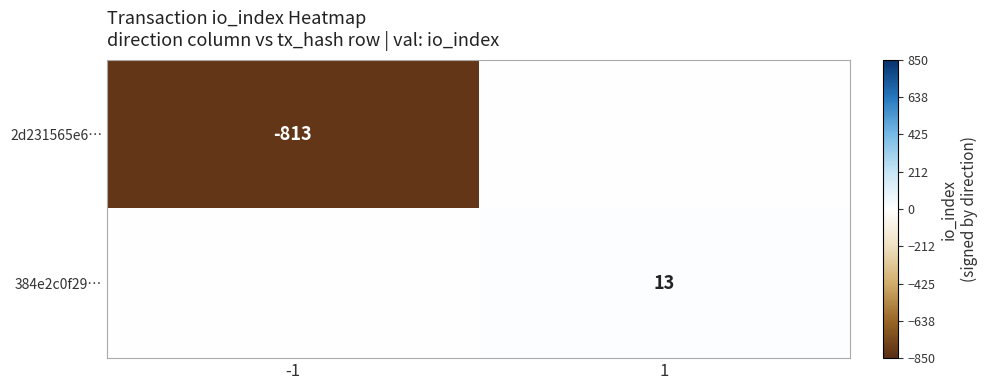

The 384e2c0f29… series shows 13 at 1. True or false?

True